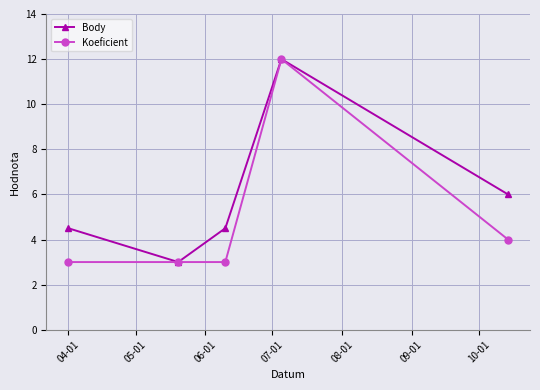

Reading left to right, list all the values displayed in this chart.

Body: 4.5	3.0	4.5	12.0	6.0
Koeficient: 3.0	3.0	3.0	12.0	4.0